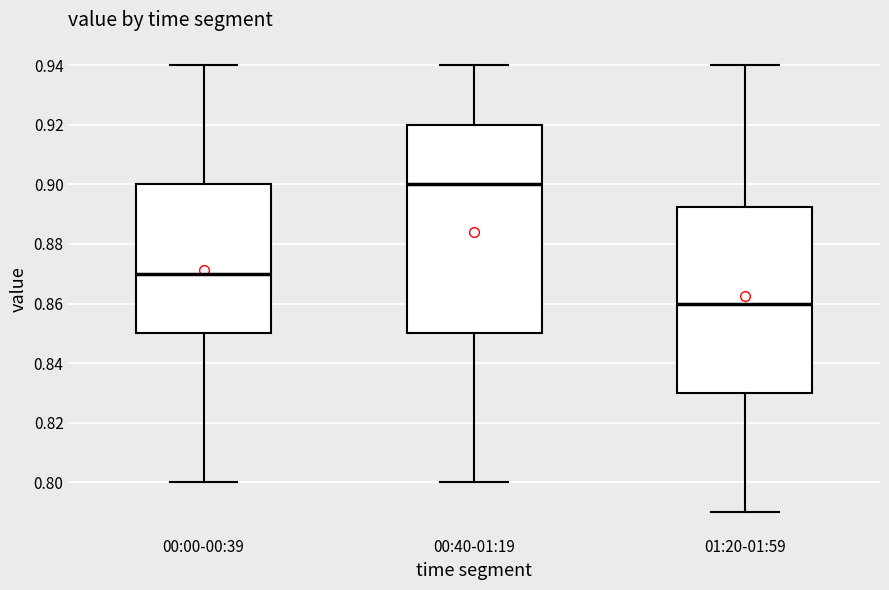

Which box is the tallest, from its lower edge to its upper edge?

00:40-01:19